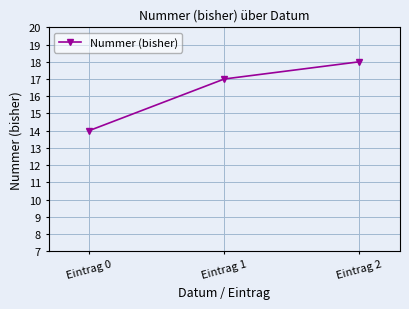

What is the approximate value at Eintrag 0?

14